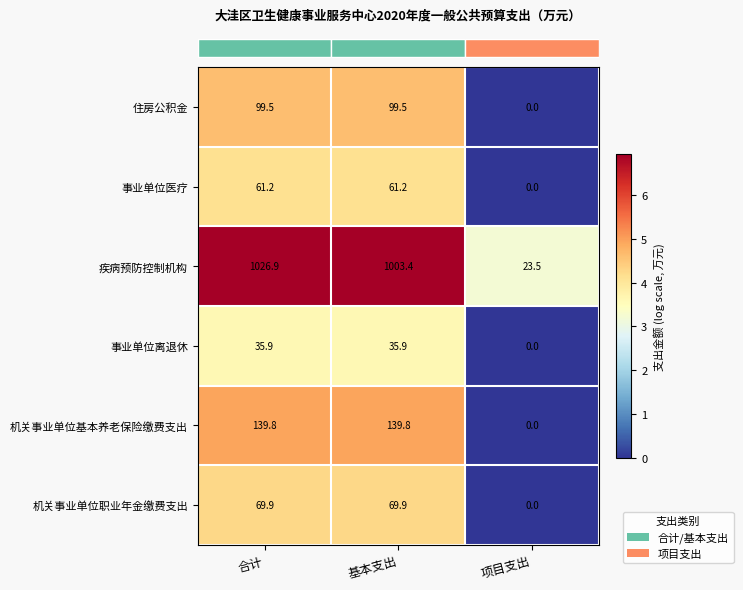

Rank the series by their maximum value, from lowest to highest.

事业单位离退休, 事业单位医疗, 机关事业单位职业年金缴费支出, 住房公积金, 机关事业单位基本养老保险缴费支出, 疾病预防控制机构